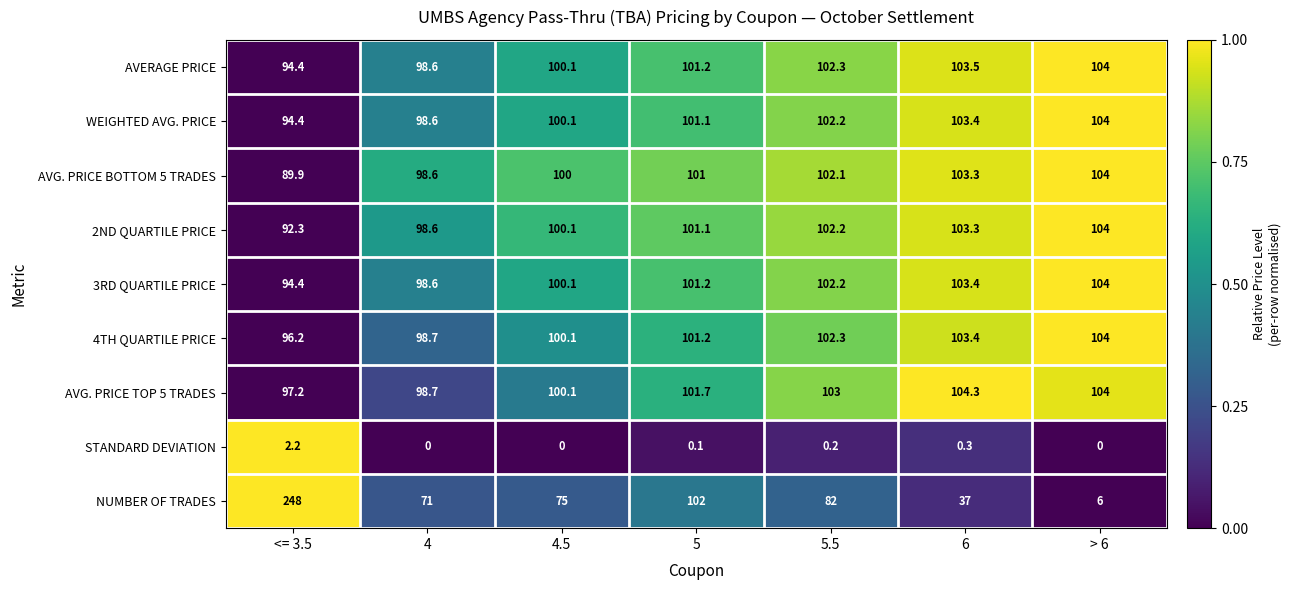

Which category has the highest value in the AVG. PRICE BOTTOM 5 TRADES series?

> 6